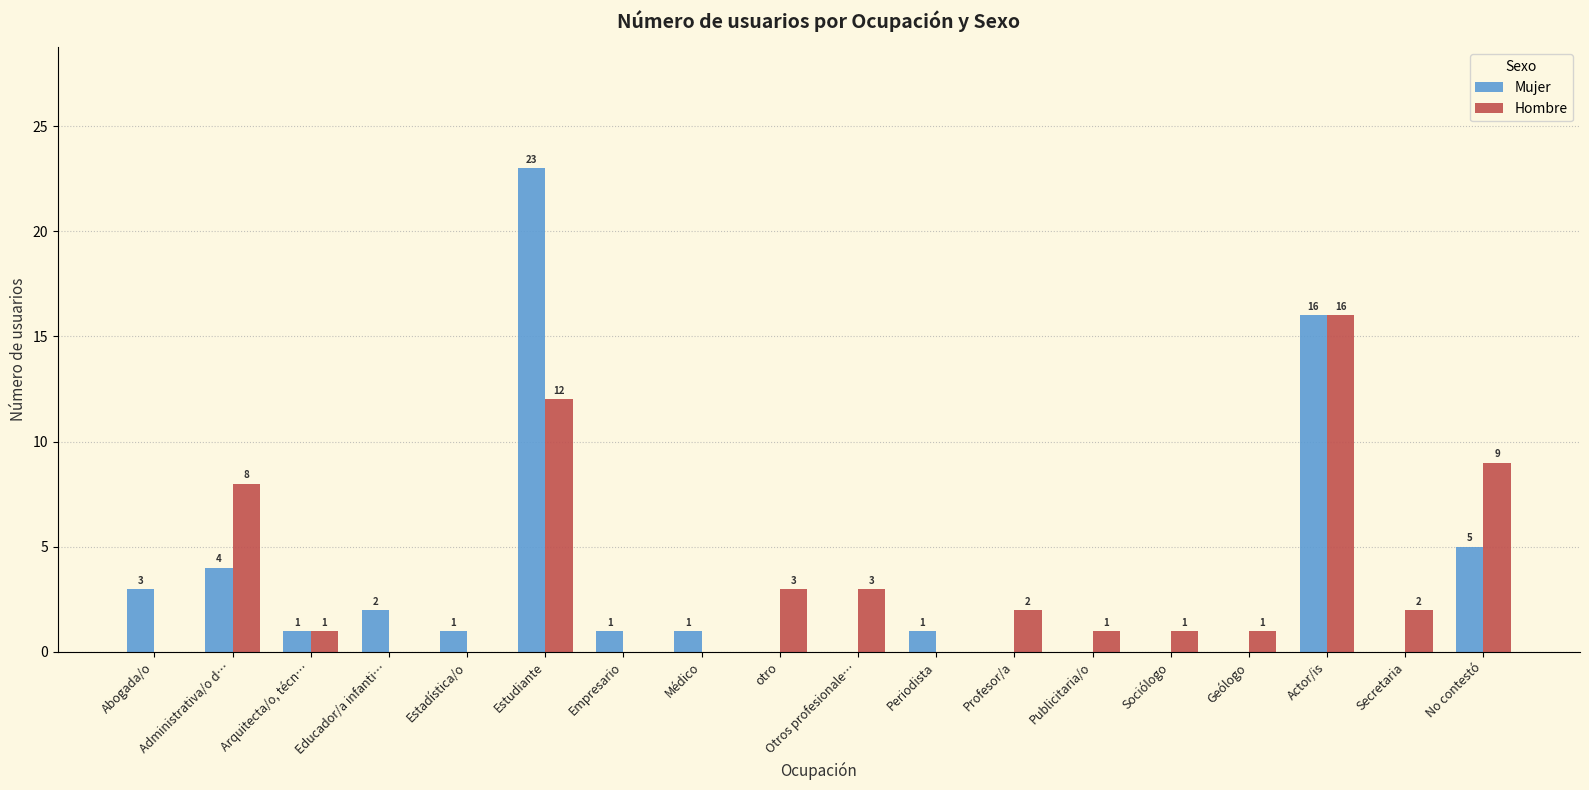

The Hombre series shows 1 at otro. True or false?

False